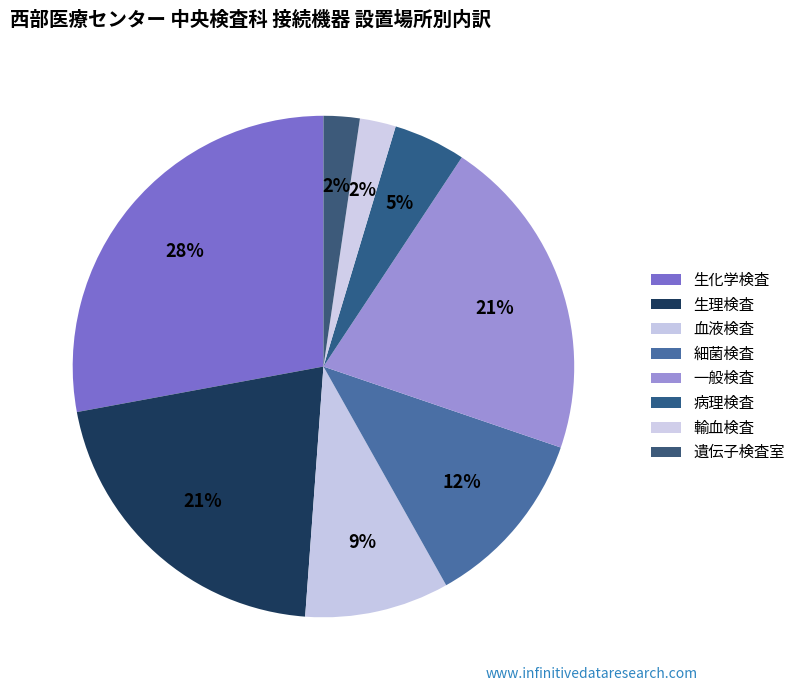

The 細菌検査 slice represents 1% of the pie. True or false?

False